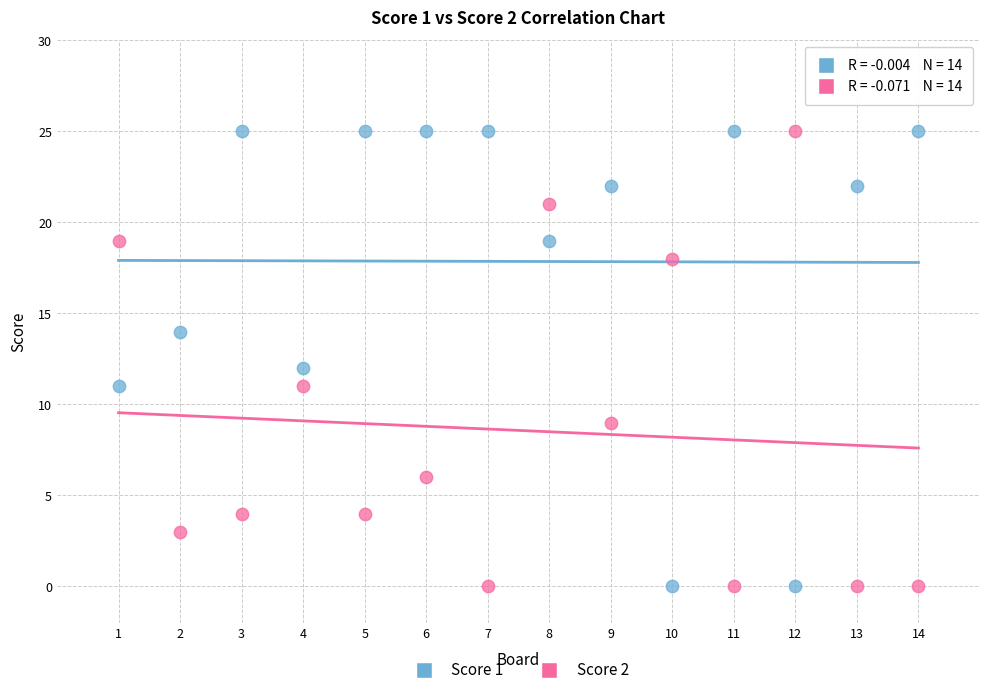

Across all data points, what is the range of X values (max minus min)?

13